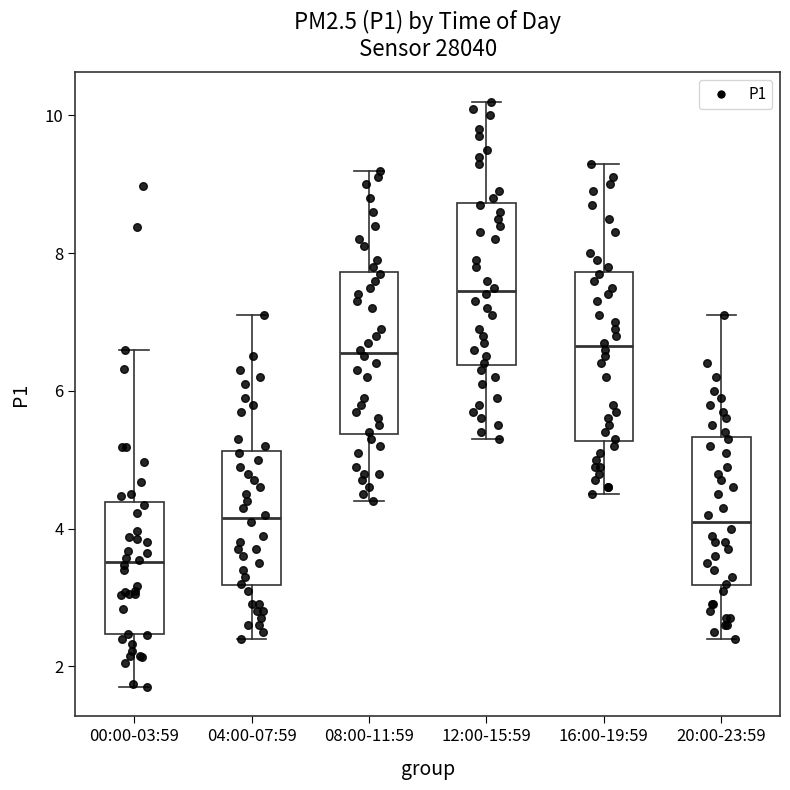

Which box has the highest median line?

12:00-15:59